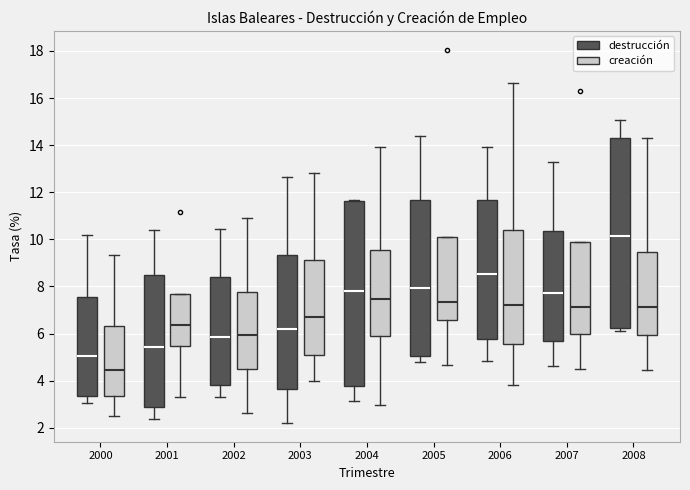

Reading left to right, transcribe this box plot: for each box, give where its median line is, the range the box spans, and where its two whiskers end, as read against the y-axis. The values are not printed on the chart, so give them approximately, as read against the axis.

2000 (destrucción): median 5.0, box 3.4 to 7.6, whiskers 3.0 to 10.2
2000 (creación): median 4.4, box 3.4 to 6.4, whiskers 2.4 to 9.4
2001 (destrucción): median 5.4, box 2.8 to 8.6, whiskers 2.4 to 10.4
2001 (creación): median 6.4, box 5.4 to 7.6, whiskers 3.2 to 7.6
2002 (destrucción): median 5.8, box 3.8 to 8.4, whiskers 3.4 to 10.4
2002 (creación): median 6.0, box 4.4 to 7.8, whiskers 2.6 to 10.8
2003 (destrucción): median 6.2, box 3.6 to 9.4, whiskers 2.2 to 12.6
2003 (creación): median 6.6, box 5.2 to 9.2, whiskers 4.0 to 12.8
2004 (destrucción): median 7.8, box 3.8 to 11.6, whiskers 3.2 to 11.6
2004 (creación): median 7.4, box 5.8 to 9.6, whiskers 3.0 to 14.0
2005 (destrucción): median 8.0, box 5.0 to 11.6, whiskers 4.8 to 14.4
2005 (creación): median 7.4, box 6.6 to 10.0, whiskers 4.6 to 10.0
2006 (destrucción): median 8.6, box 5.8 to 11.6, whiskers 4.8 to 14.0
2006 (creación): median 7.2, box 5.6 to 10.4, whiskers 3.8 to 16.6
2007 (destrucción): median 7.8, box 5.6 to 10.4, whiskers 4.6 to 13.2
2007 (creación): median 7.2, box 6.0 to 9.8, whiskers 4.6 to 9.8
2008 (destrucción): median 10.2, box 6.2 to 14.2, whiskers 6.2 (just below the box's lower edge) to 15.0
2008 (creación): median 7.2, box 6.0 to 9.4, whiskers 4.4 to 14.4